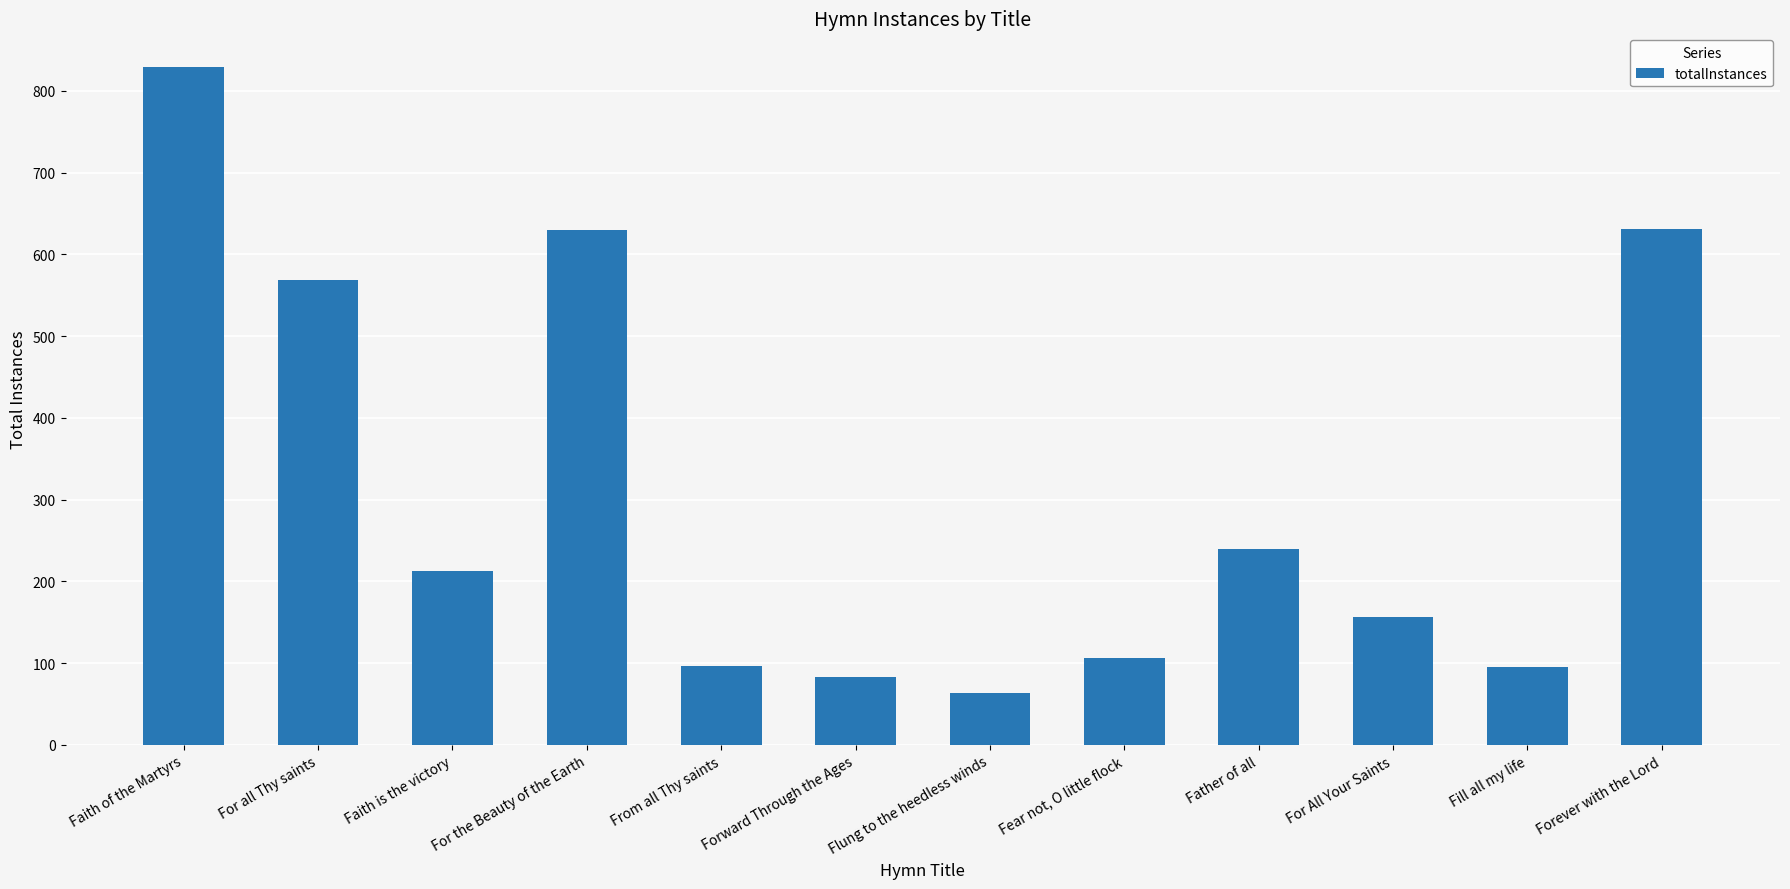

Which has a higher value, Flung to the heedless winds or Faith of the Martyrs?

Faith of the Martyrs